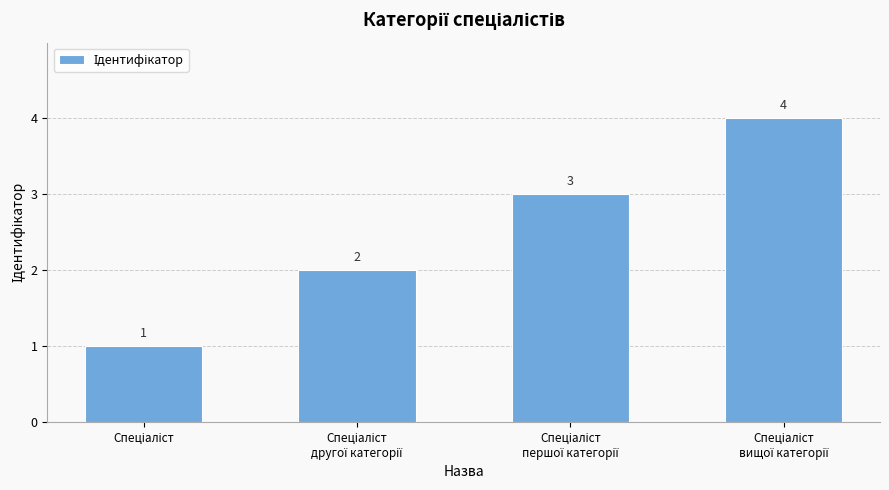

What is the sum of all values?

10